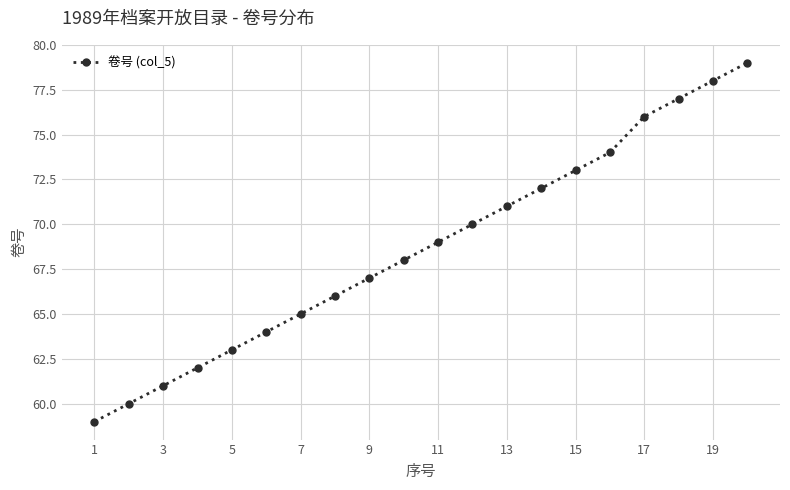

What is the maximum value shown in the chart?

79